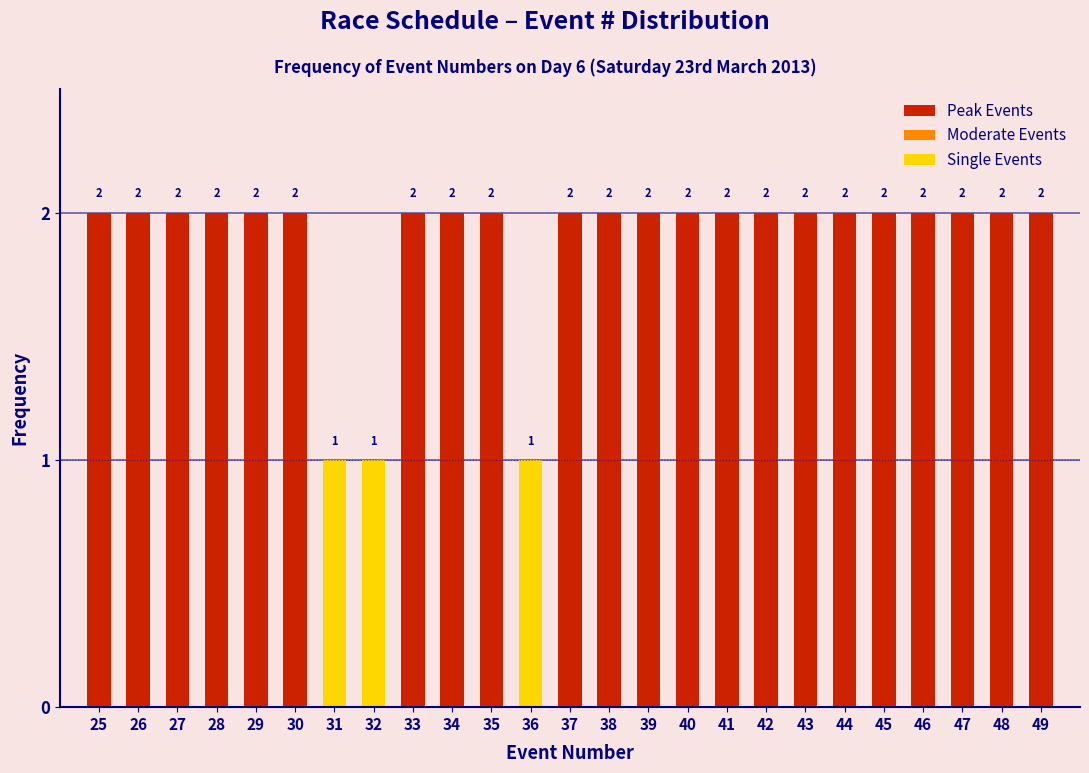

Reading left to right, list all the values displayed in this chart.

25=2	26=2	27=2	28=2	29=2	30=2	31=1	32=1	33=2	34=2	35=2	36=1	37=2	38=2	39=2	40=2	41=2	42=2	43=2	44=2	45=2	46=2	47=2	48=2	49=2